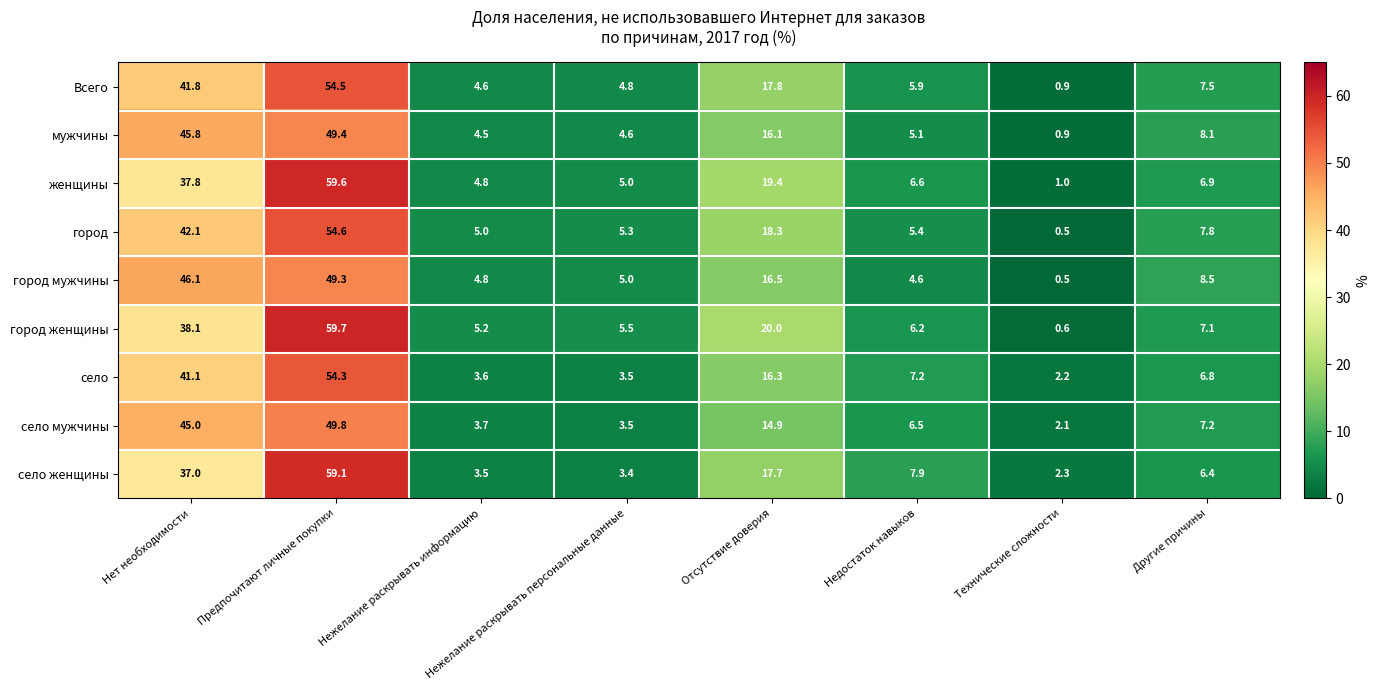

Which series has the largest total across all categories?

город женщины